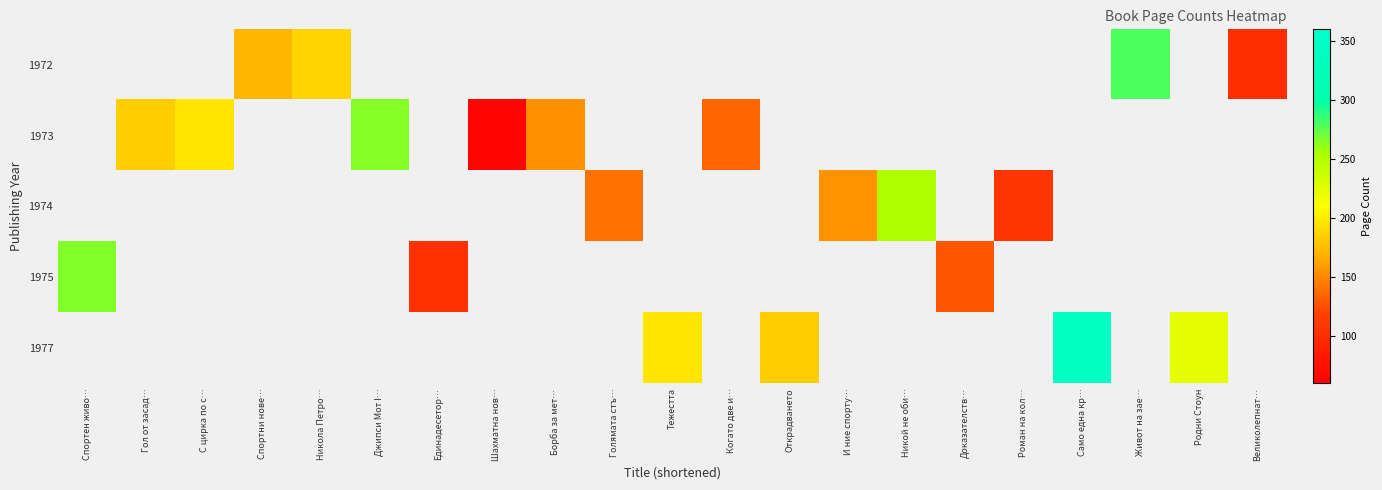

What is the minimum value shown in the chart?

64.0